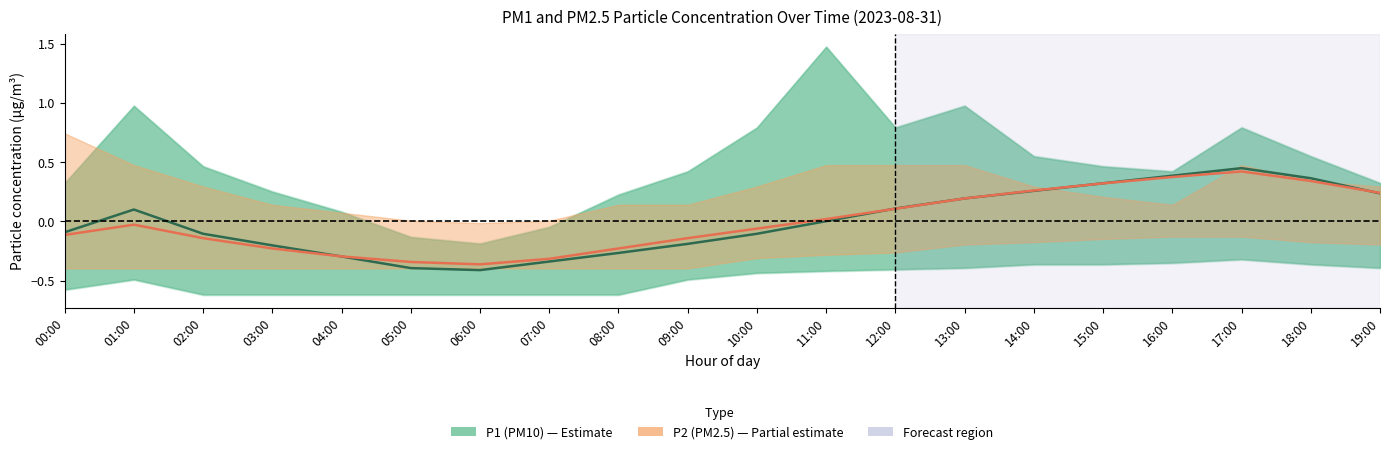

Is this an area chart (filled region under the line)?

No